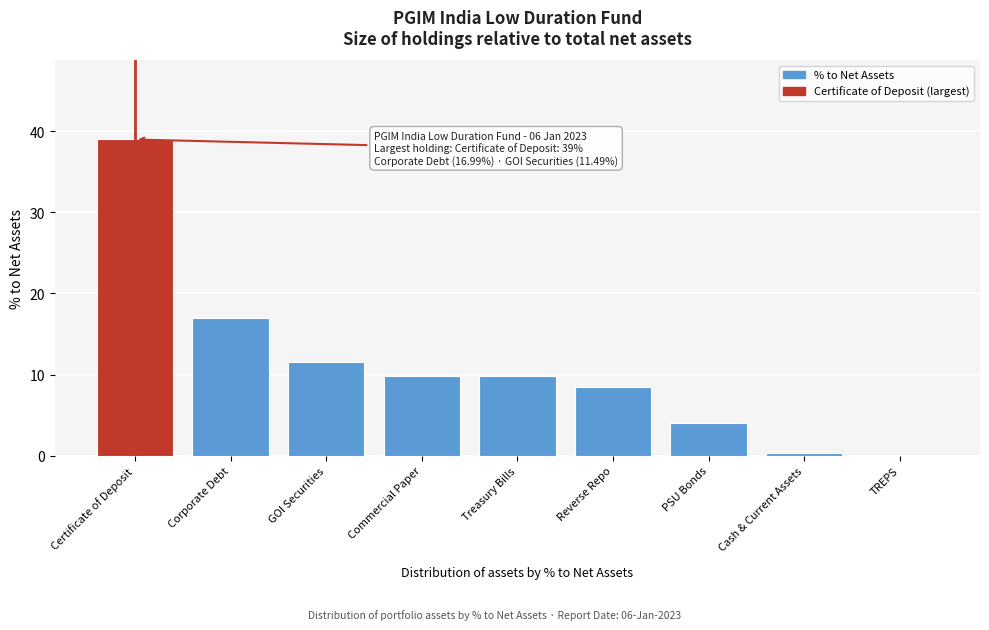

Reading right to left, what are all the values shown in this chart?

TREPS=0.1	Cash & Current Assets=0.3	PSU Bonds=4.0	Reverse Repo=8.5	Treasury Bills=9.8	Commercial Paper=9.8	GOI Securities=11.5	Corporate Debt=17.0	Certificate of Deposit=39.0